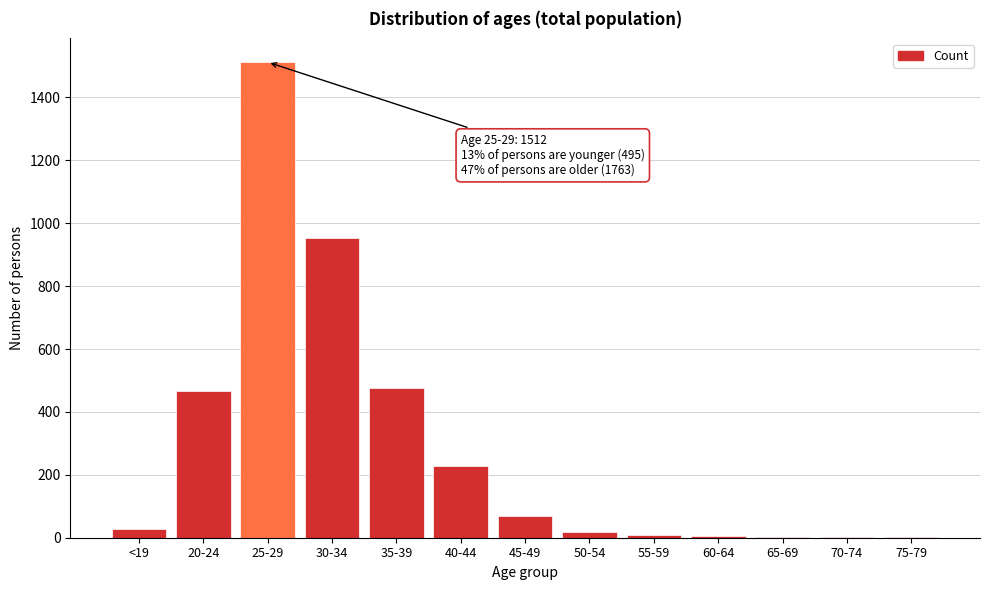

At which category does the chart reach its peak across all series?

25-29